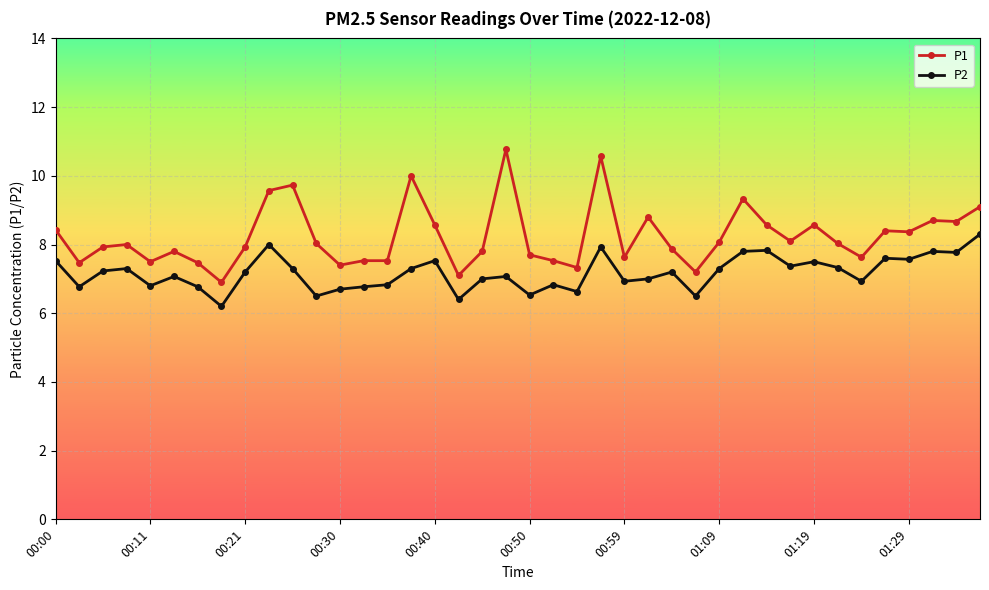

Which series has the largest total across all categories?

P1